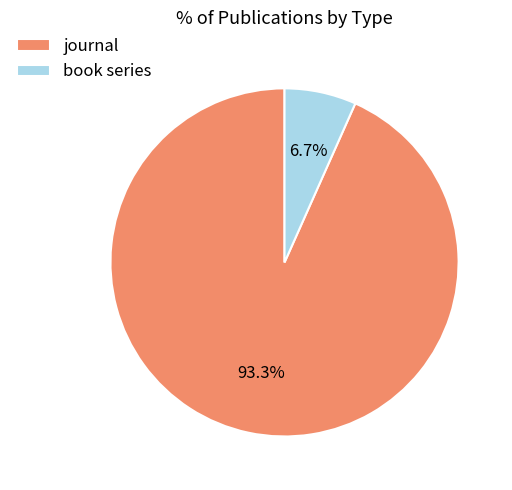

What is the total percentage of book series and journal?

100.0%